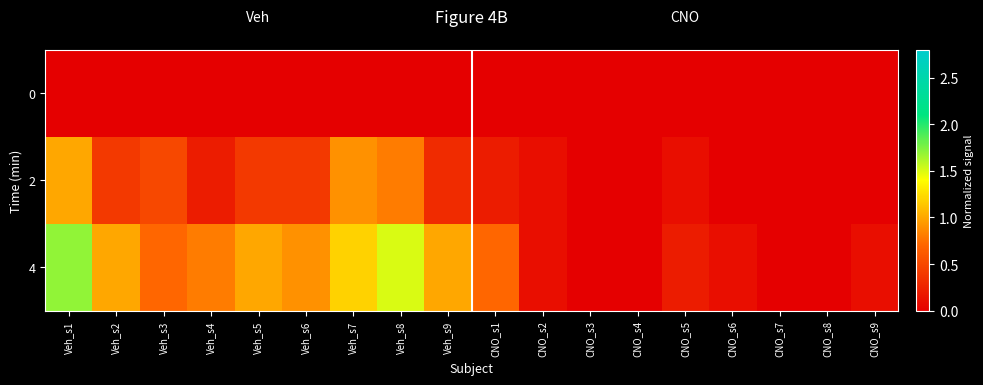

How many data points does each series have?

18